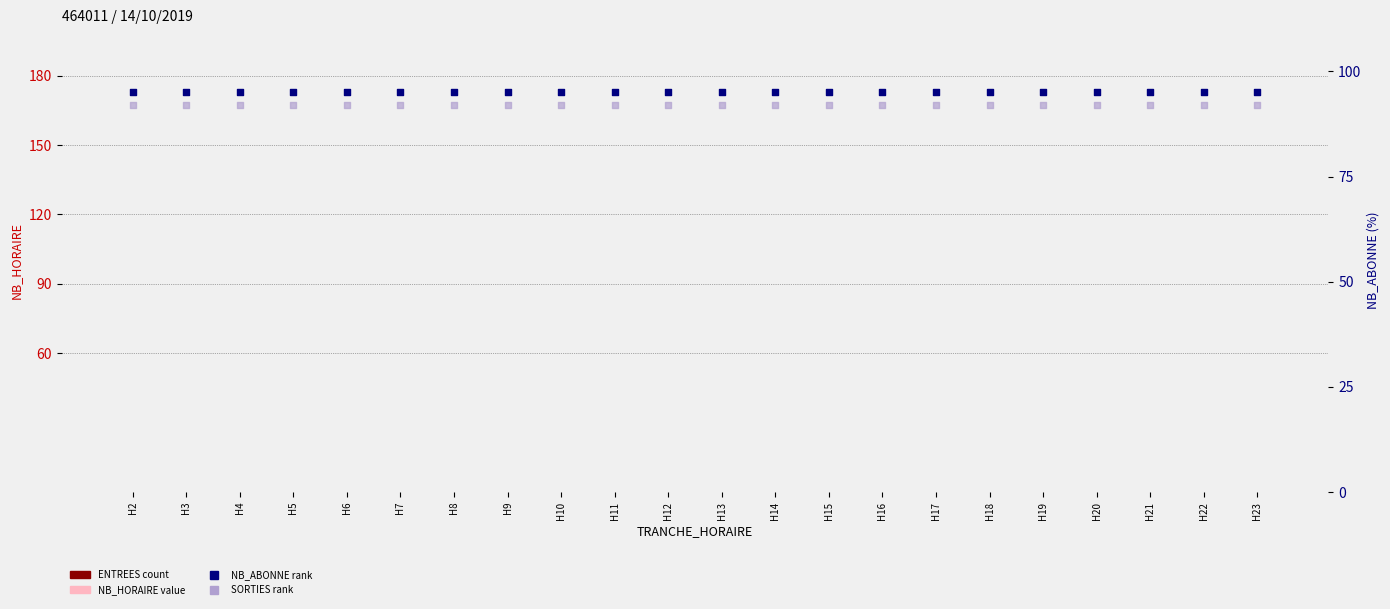

Which series has the widest spread of Y values?

NB_HORAIRE